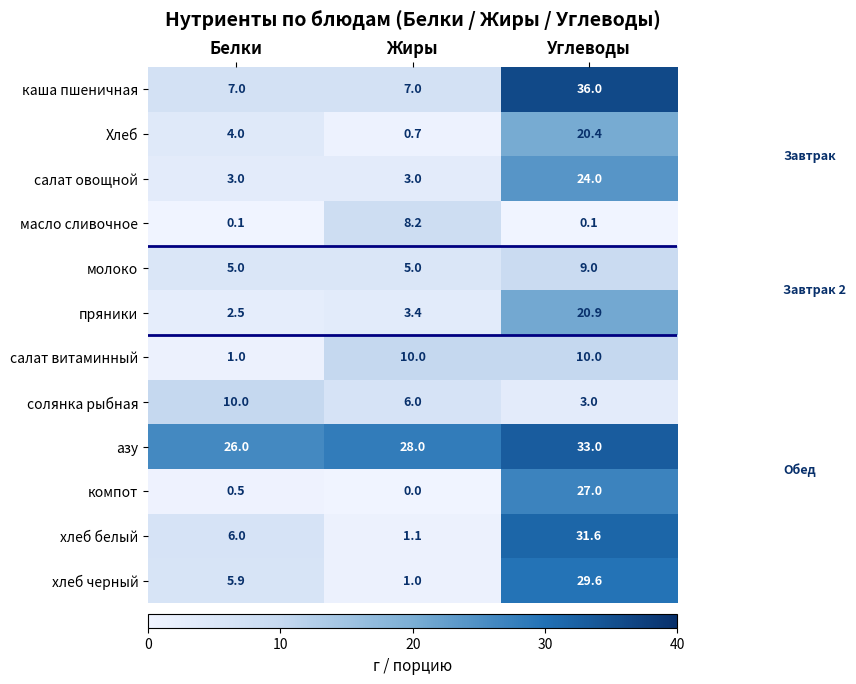

The value of хлеб черный at Белки is 5.9. True or false?

True